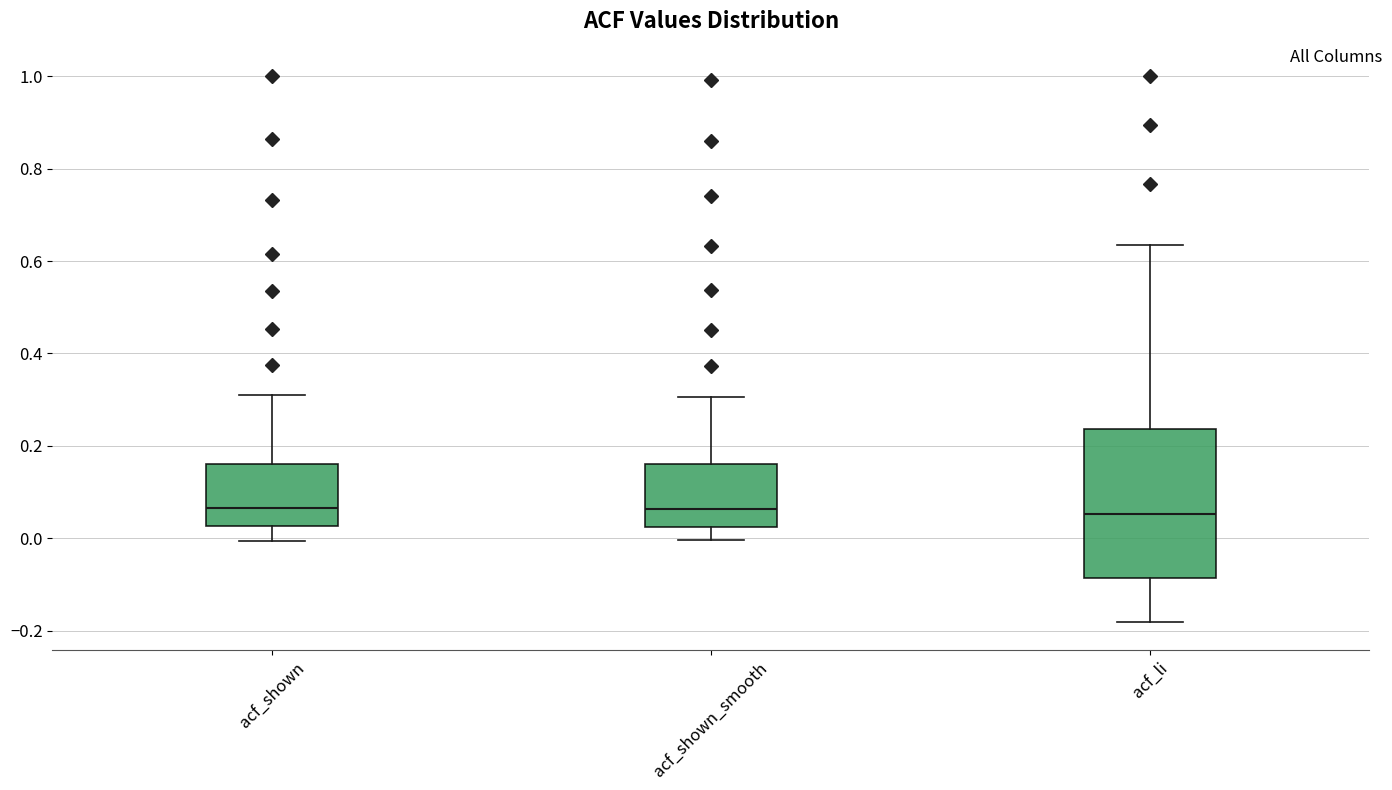

Where is the upper edge of the box for acf_shown on the y-axis? The values are not printed on the chart, so give them approximately, as read against the axis.

0.16